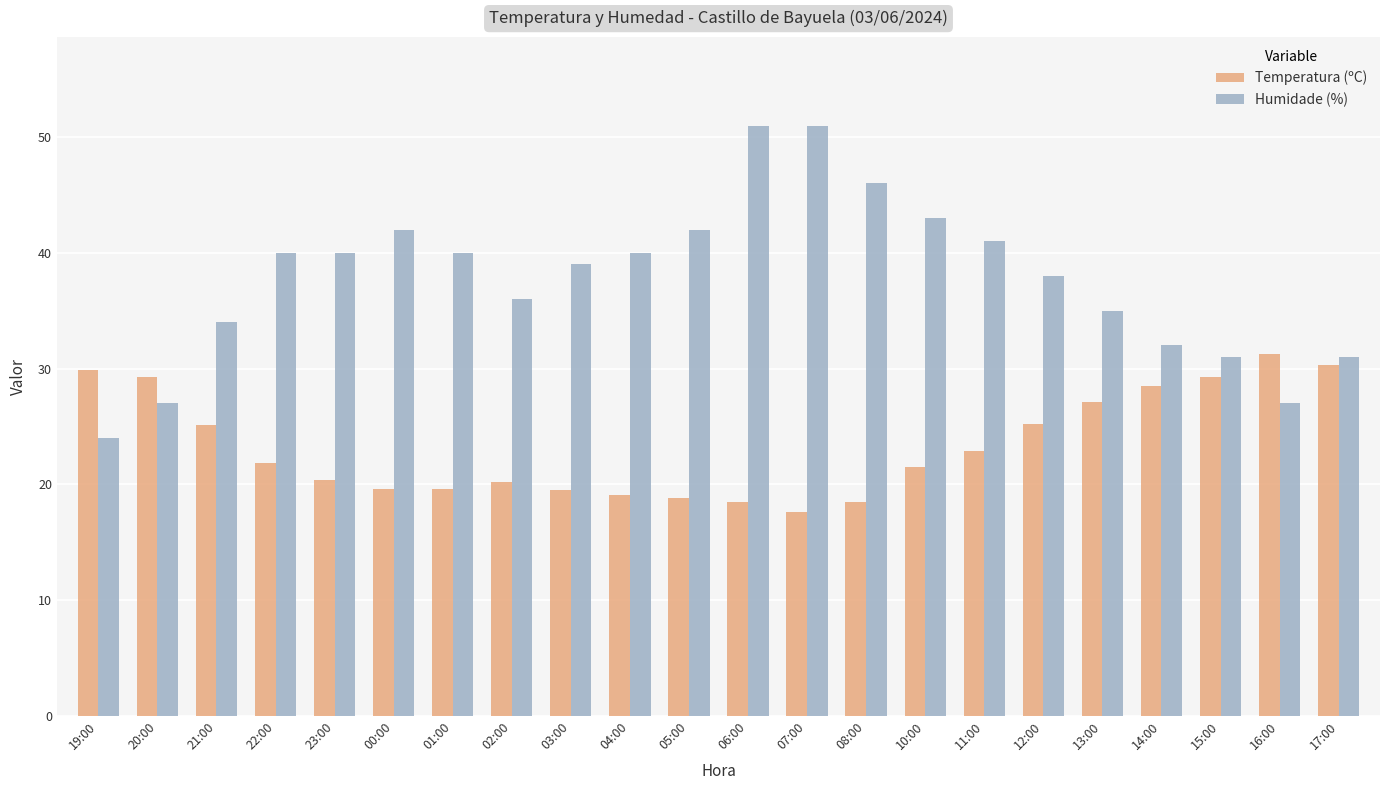

How many bars are there in total?

44